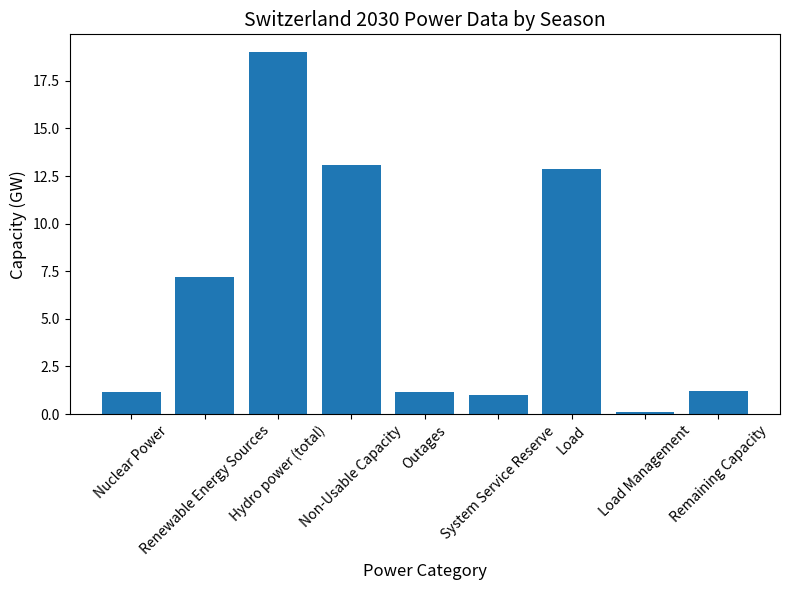

What is the label of the 3rd bar from the left?

Hydro power (total)